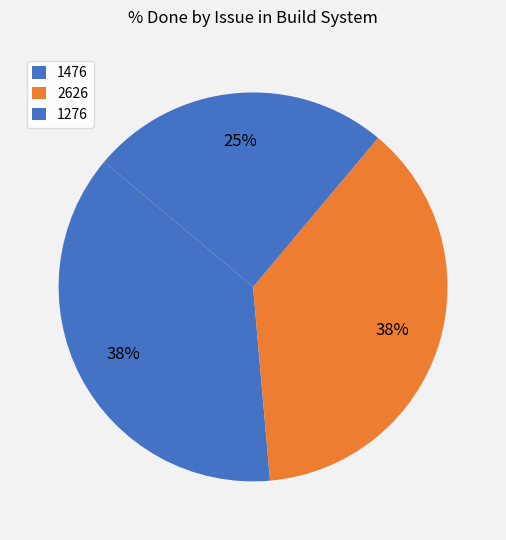

Count the number of slices in the pie.

3